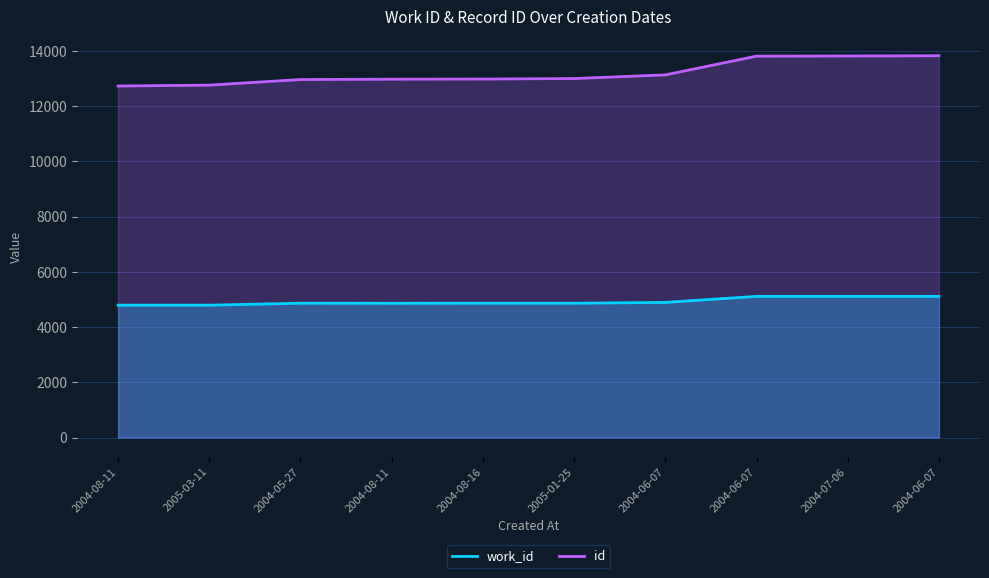

Does the chart display data point markers on the line(s)?

No